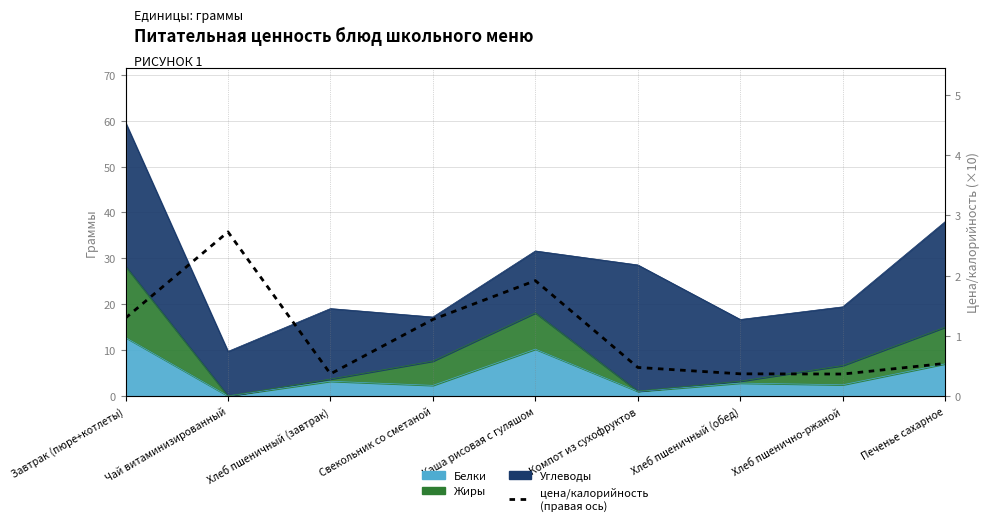

What value does the data have at Хлеб пшеничный (завтрак)?

0.4